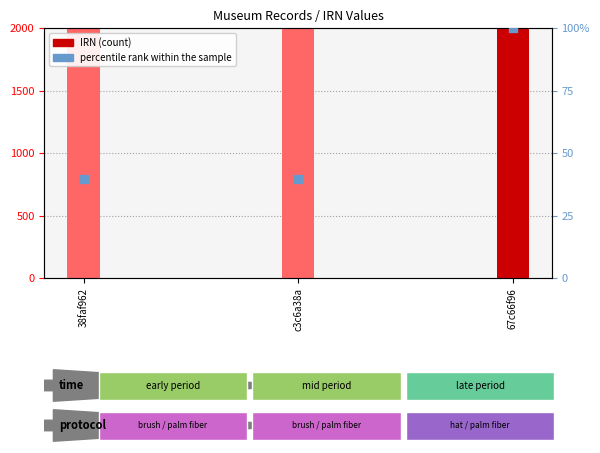

Which series has the widest spread of Y values?

IRN